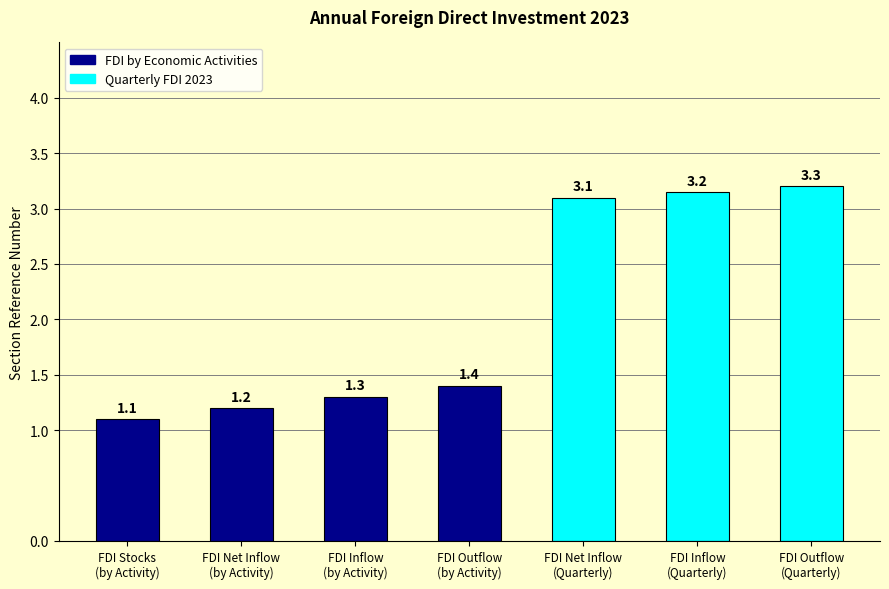

What is the value of the 1st bar from the left?

1.1